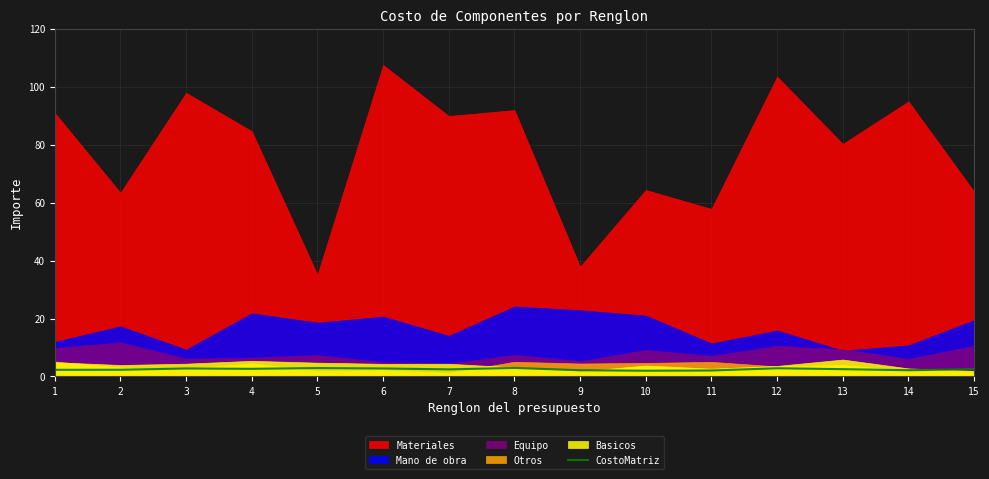

Is it true that CostoMatriz equals 2.9 at 5?

True